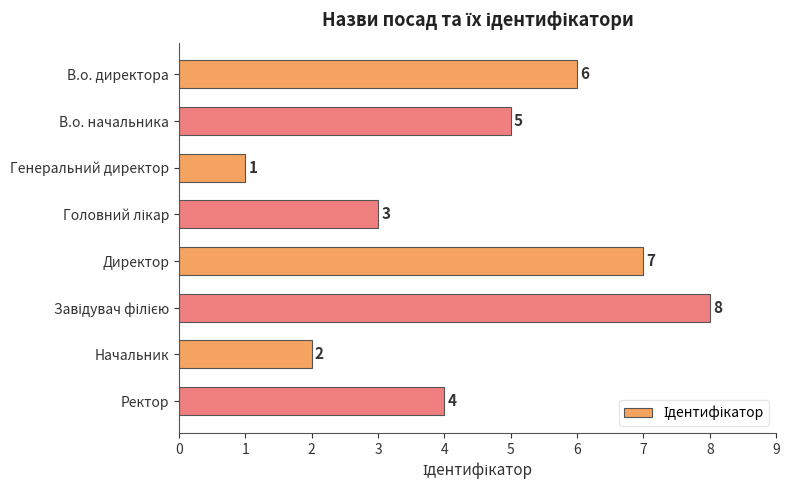

True or false: the data shows 3 at В.о. начальника.

False